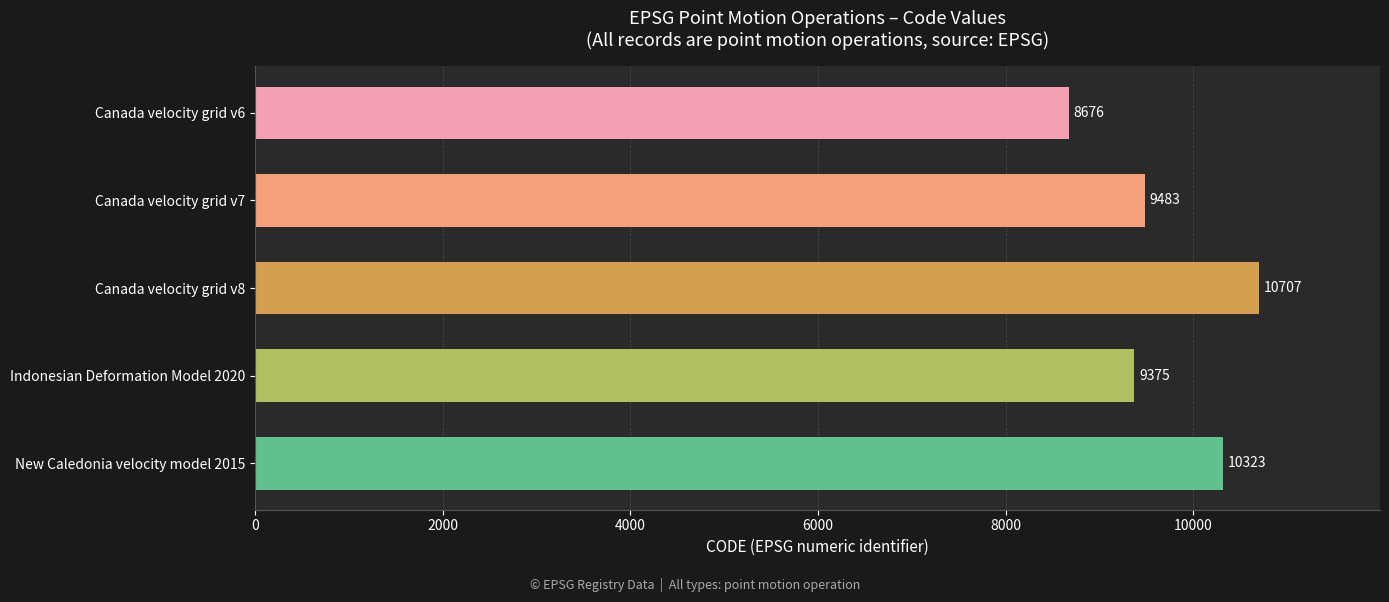

Rank the categories by value from highest to lowest.

Canada velocity grid v8, New Caledonia velocity model 2015, Canada velocity grid v7, Indonesian Deformation Model 2020, Canada velocity grid v6